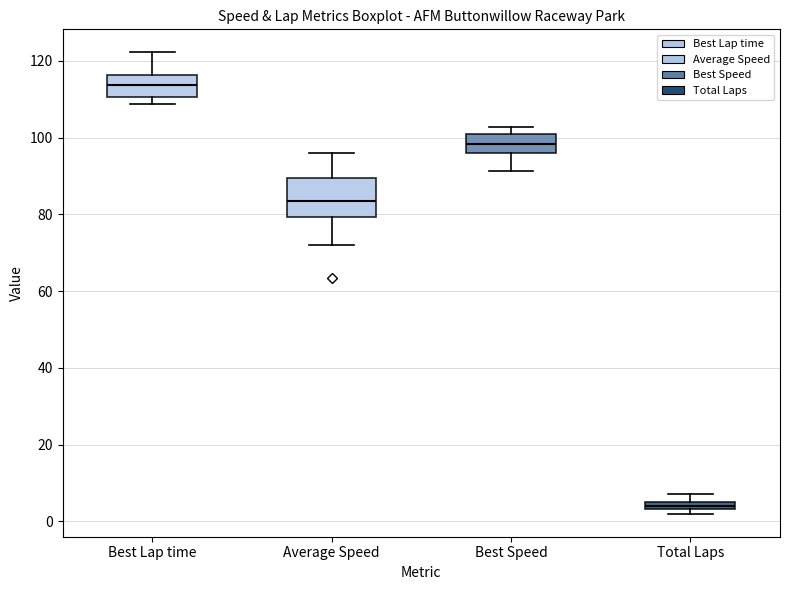

Where does the lower whisker of the box for Average Speed end on the y-axis? The values are not printed on the chart, so give them approximately, as read against the axis.

72